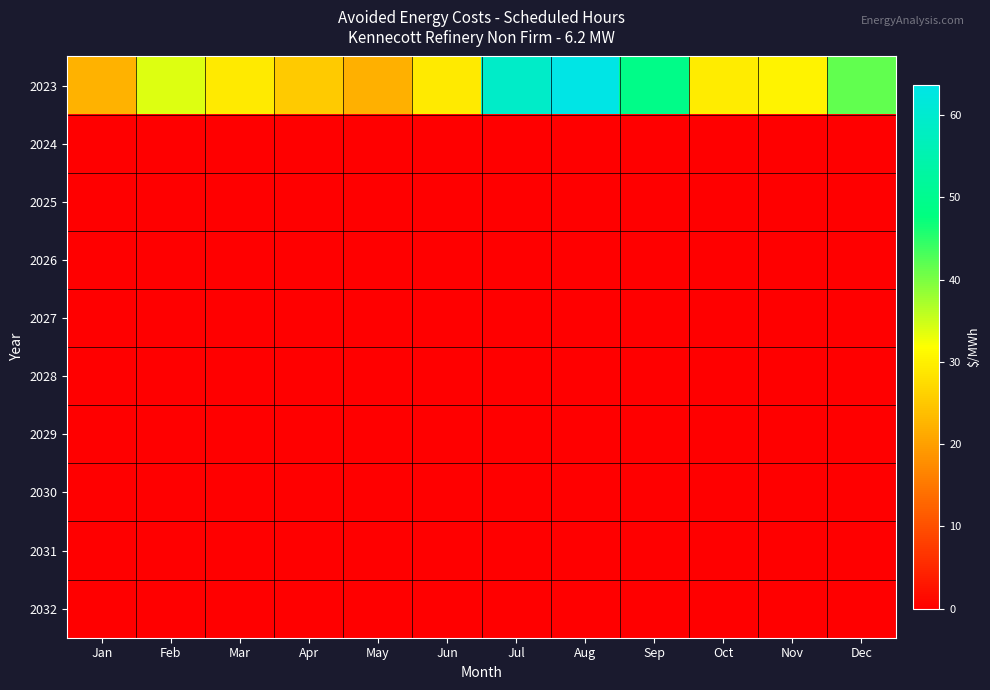

List the series in order of their peak value, lowest first.

2024, 2025, 2026, 2027, 2028, 2029, 2030, 2031, 2032, 2023